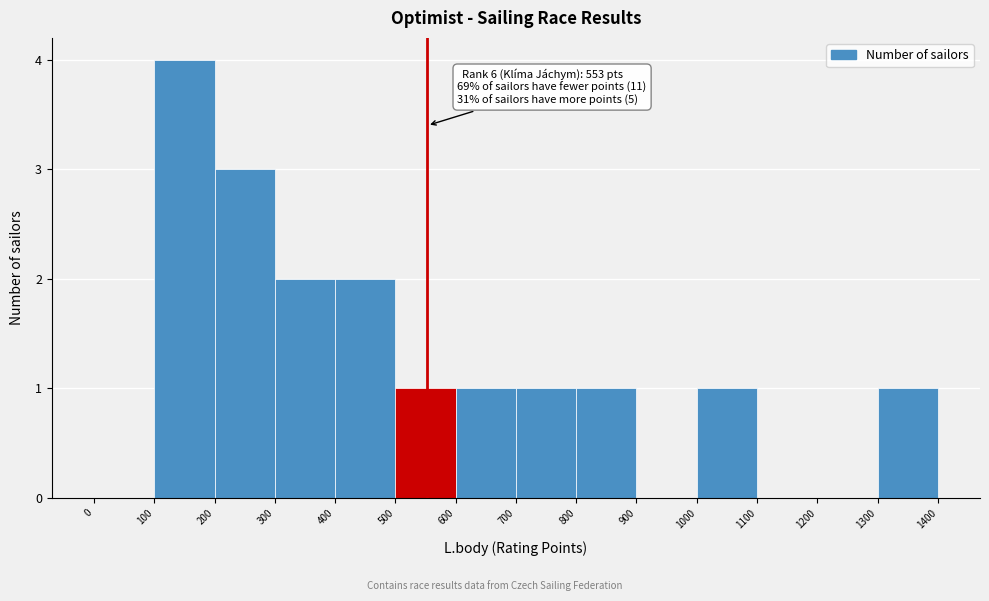

Over which range of the x-axis is the bar tallest?

100 to 200